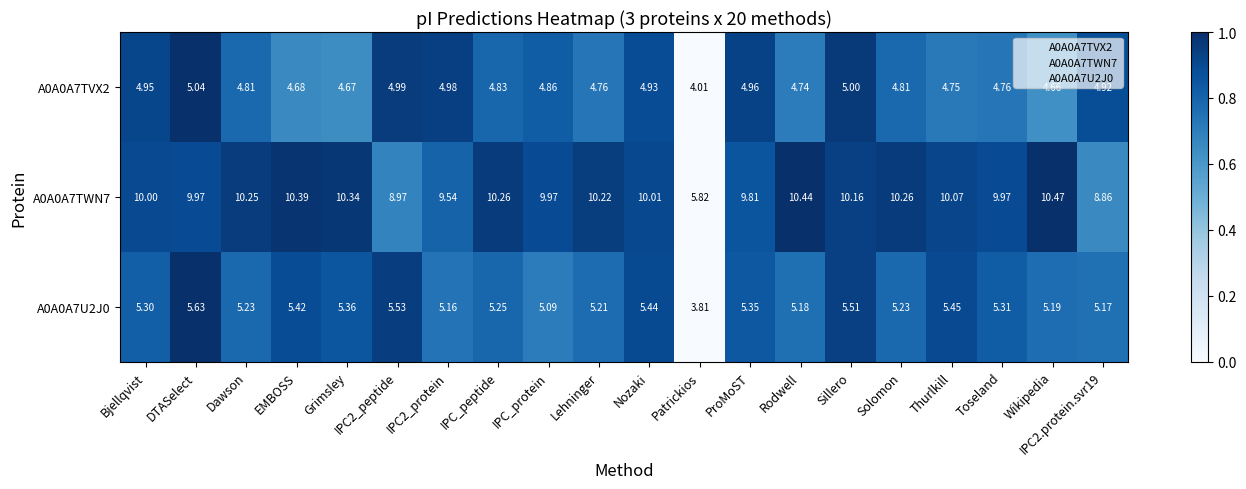

Which category has the highest value in the A0A0A7U2J0 series?

DTASelect